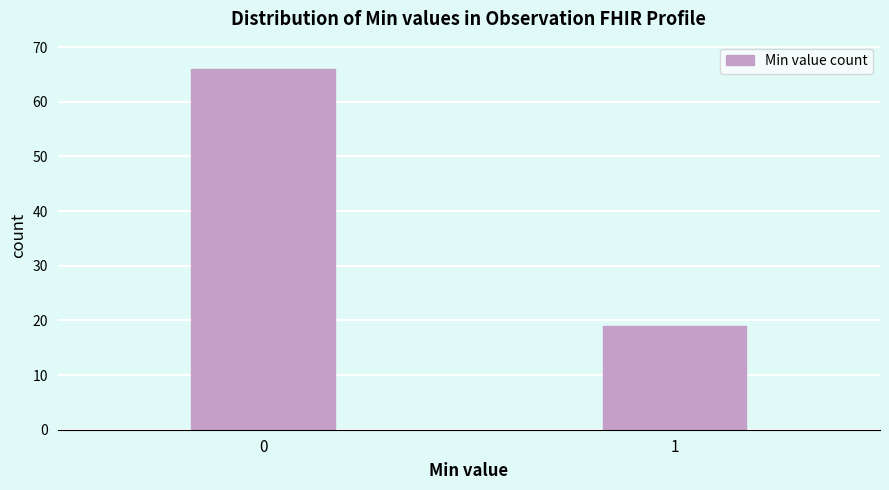

Reading left to right, list all the values displayed in this chart.

66	19